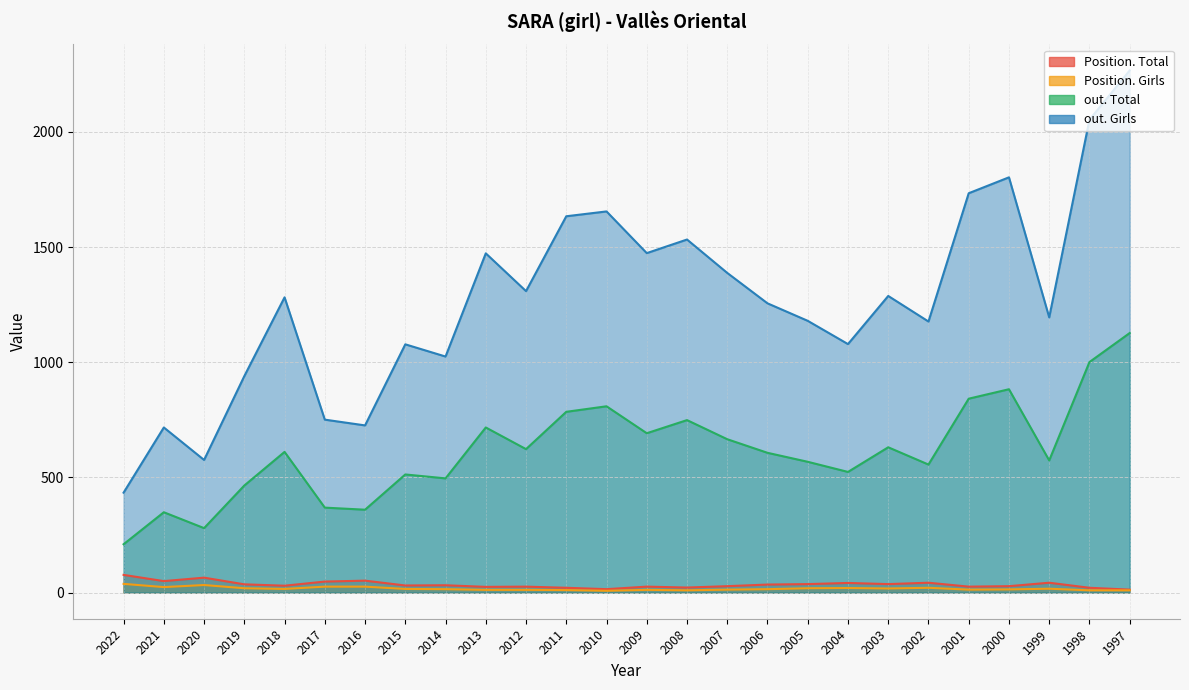

What is the value of the Position. Girls point at the 14th from the left?

12